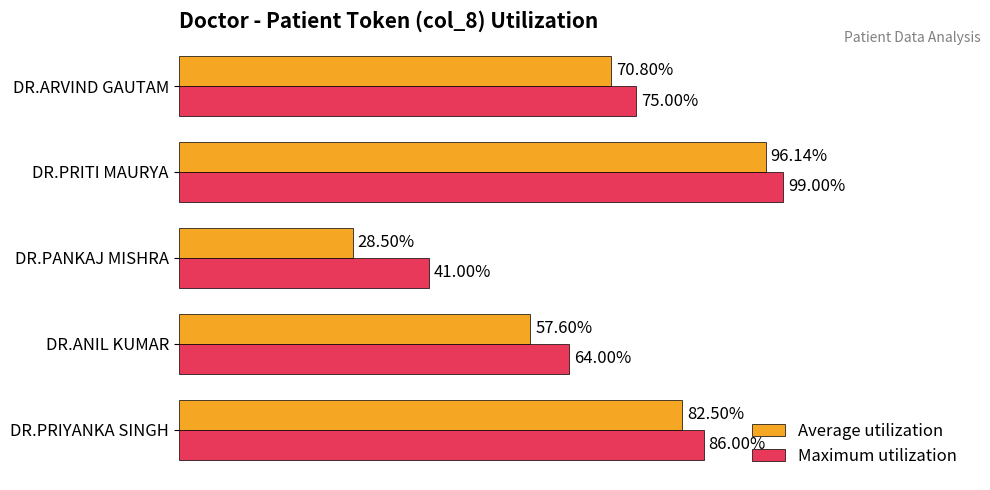

Which category has the highest value in the Maximum utilization series?

DR.PRITI MAURYA